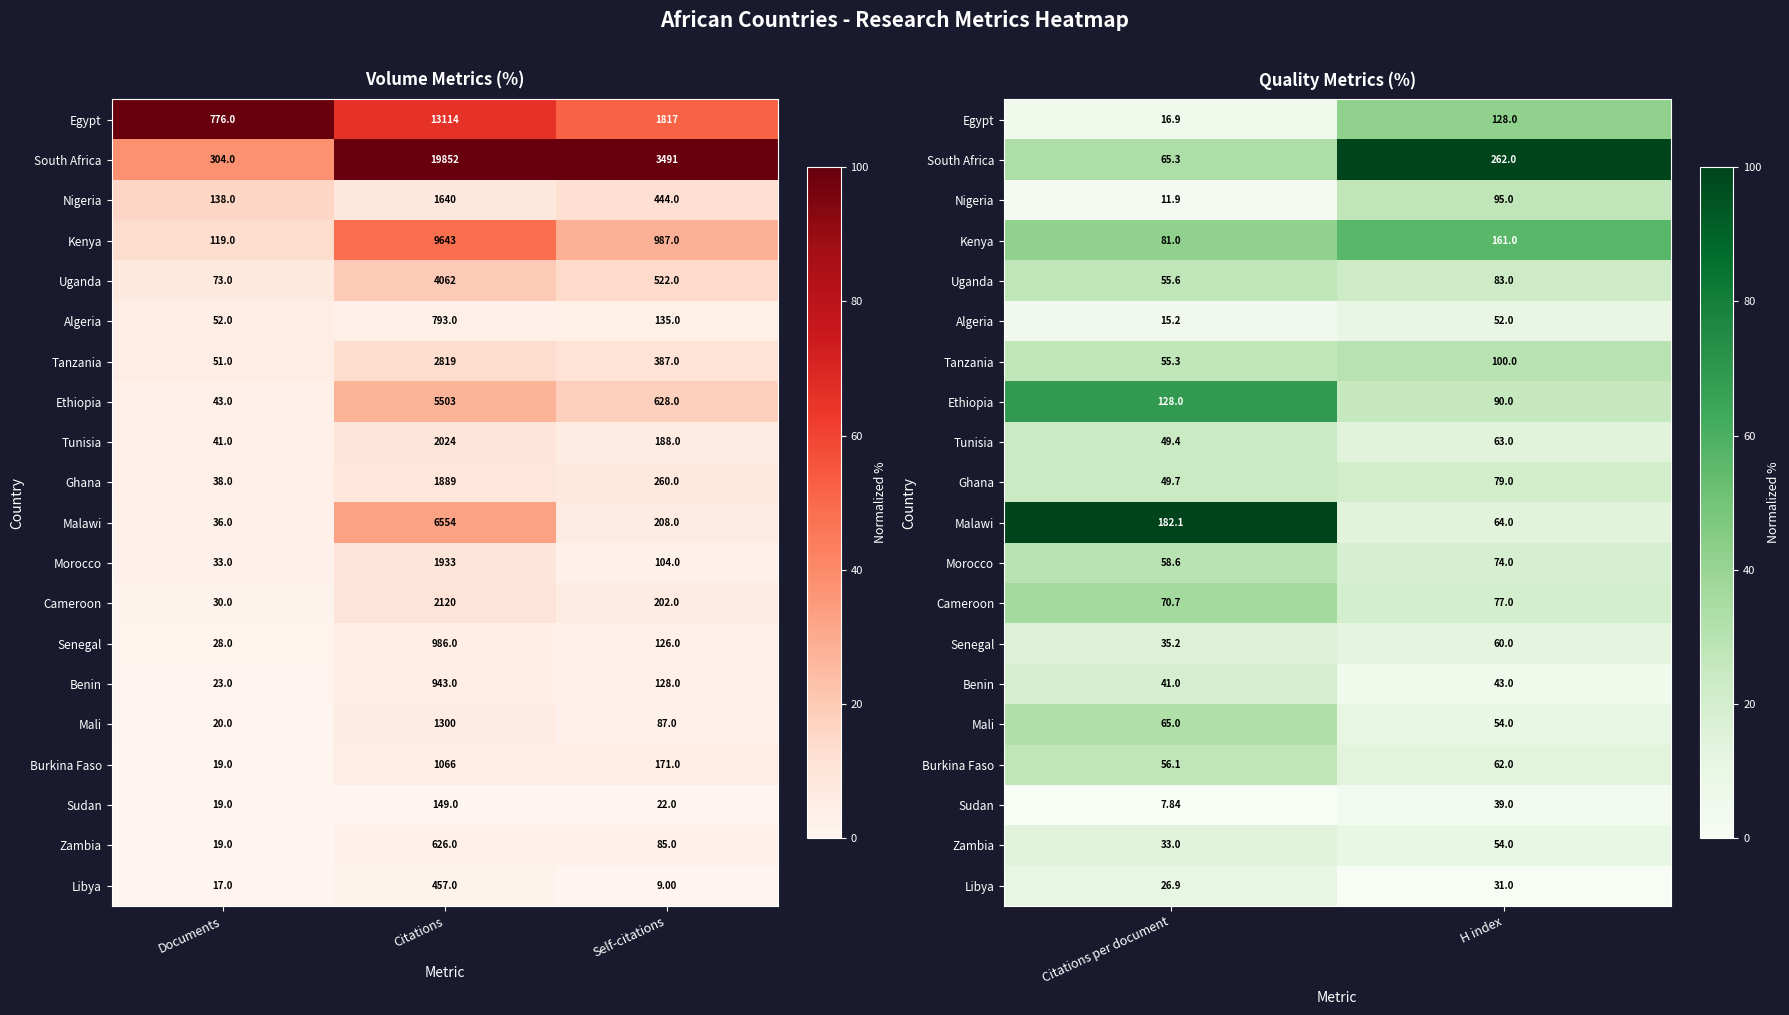

List the series in order of their peak value, highest first.

South Africa, Malawi, Ethiopia, Kenya, Egypt, Cameroon, Mali, Tanzania, Morocco, Burkina Faso, Nigeria, Uganda, Ghana, Tunisia, Benin, Senegal, Zambia, Libya, Algeria, Sudan